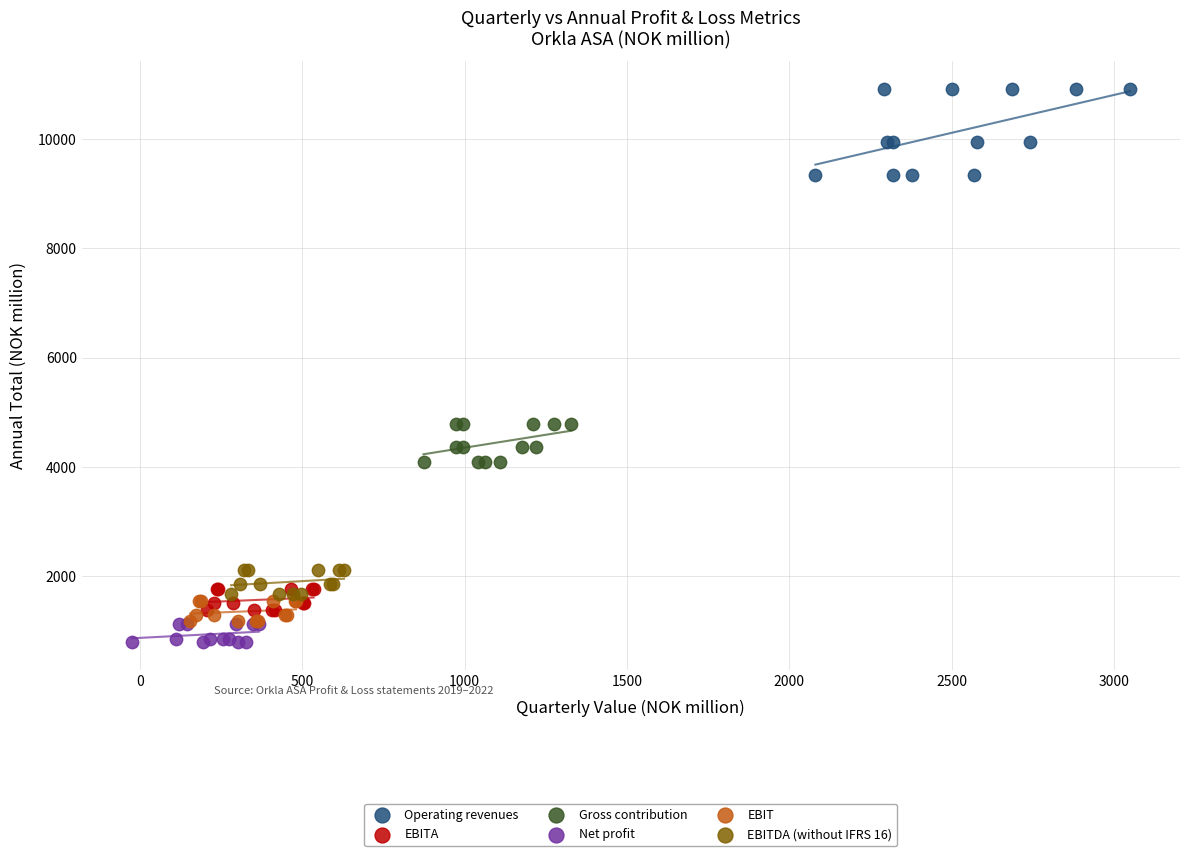

Which series reaches the maximum Y coordinate?

Operating revenues